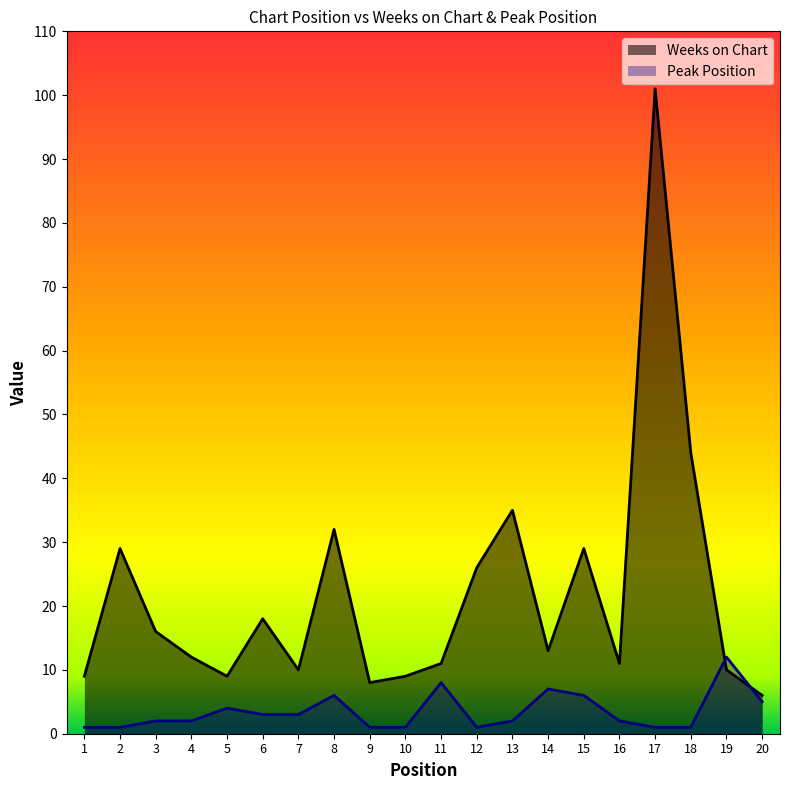

What is the spread (max minus min) of values at 1?

8